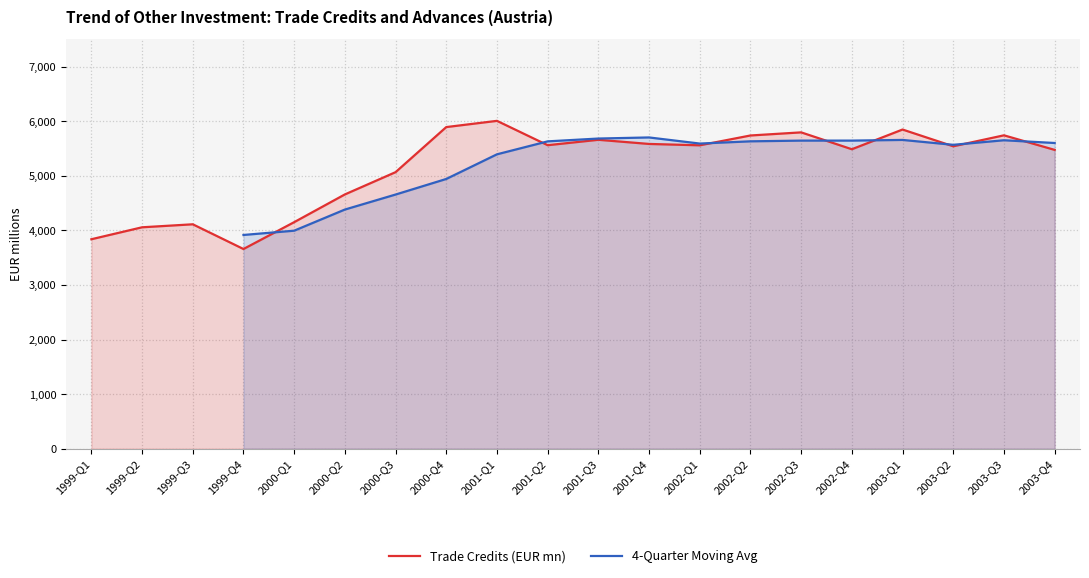

Where does the Trade Credits (EUR mn) series first go above 5558?

2000-Q4